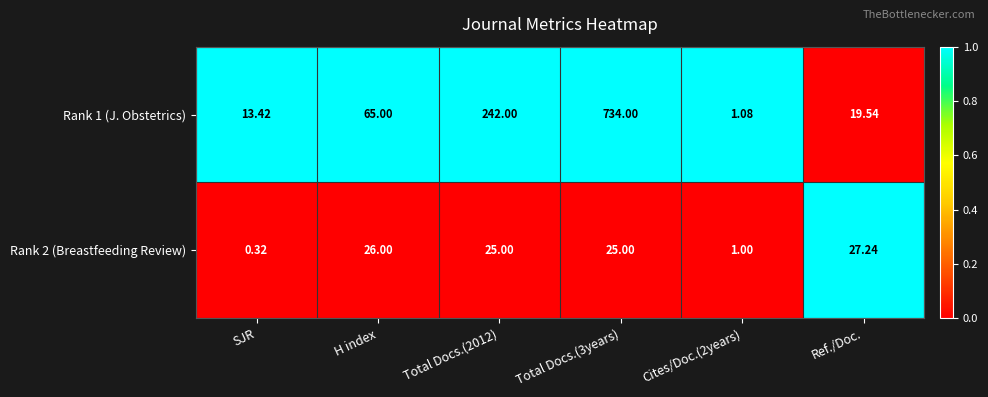

Which category has the lowest value across all series?

SJR